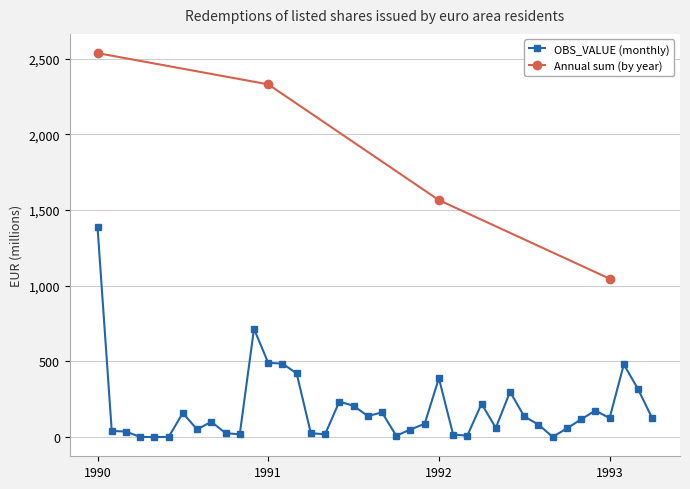

Does the chart have visible grid lines?

Yes